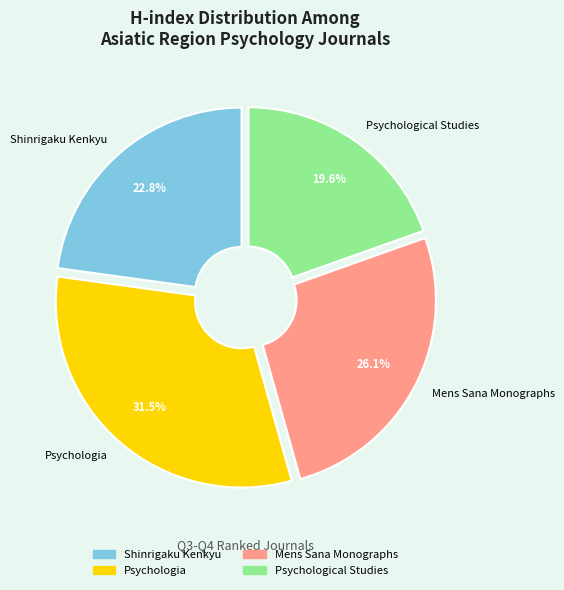

To the nearest percent, what is the difference between the Psychologia and Psychological Studies slice percentages?

12%